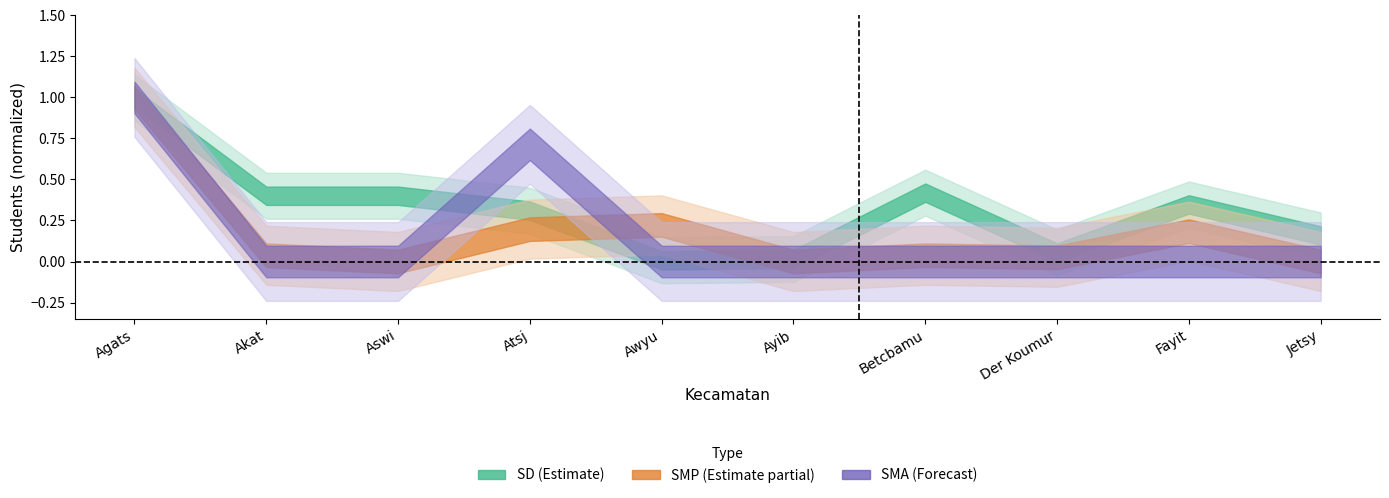

What is the value of the SMP_students point at the 9th from the left?

0.2